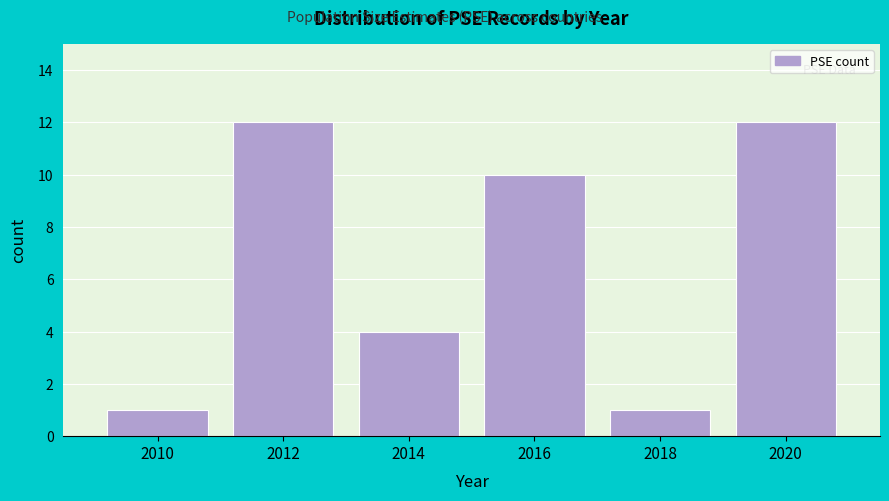

Reading right to left, transcribe all the data shown in this chart.

12	1	10	4	12	1